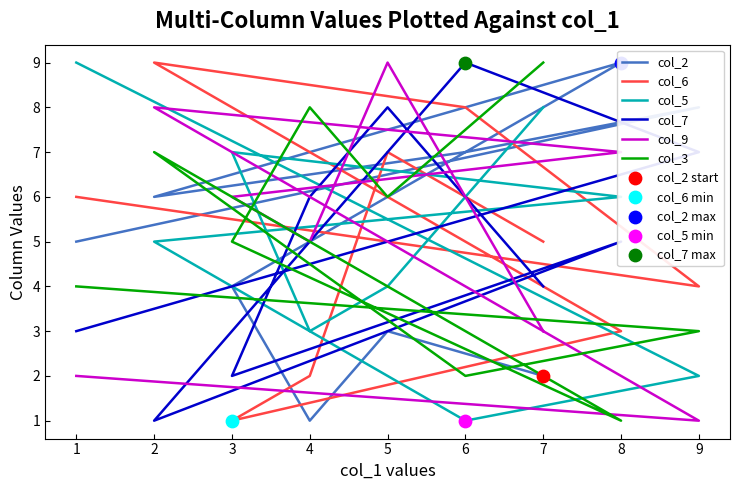

Which series has the largest total across all categories?

col_2